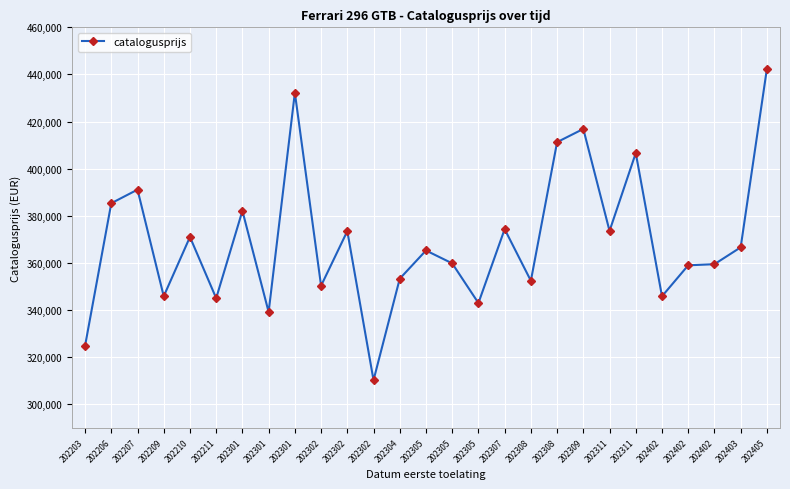

Rank the categories by value from lowest to highest.

202302, 202203, 202301, 202305, 202211, 202402, 202209, 202302, 202308, 202304, 202402, 202402, 202305, 202305, 202403, 202210, 202302, 202311, 202307, 202301, 202206, 202207, 202311, 202308, 202309, 202301, 202405